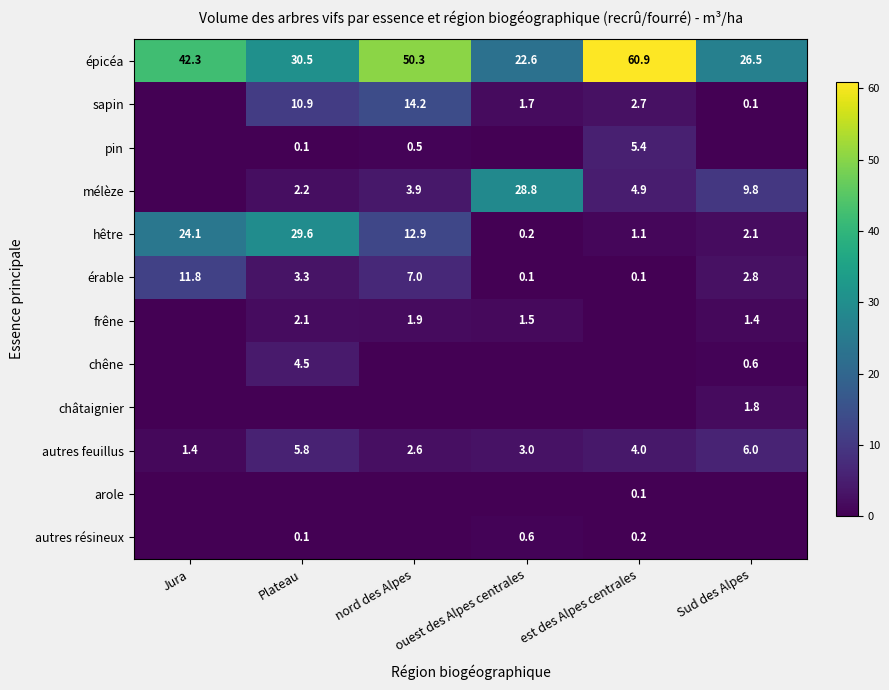

What is the difference between the maximum and minimum values in the hêtre series?

29.4